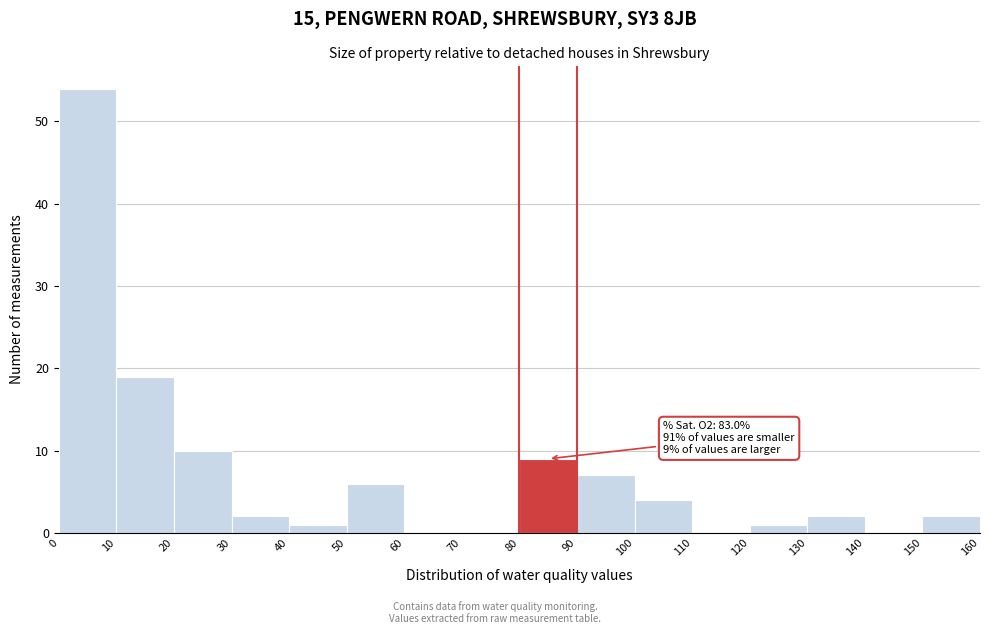

Which range on the x-axis has the tallest bar?

0 to 10